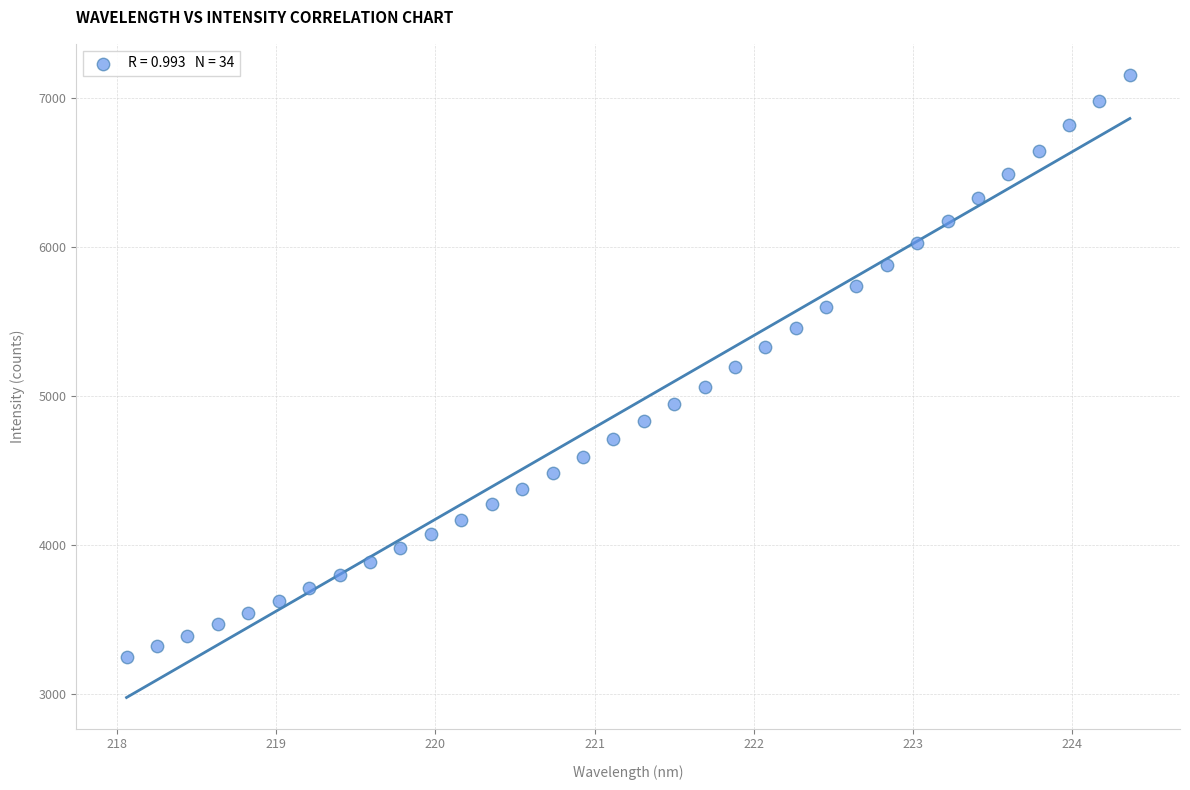

What is the range of X values (max minus min)?

6.3